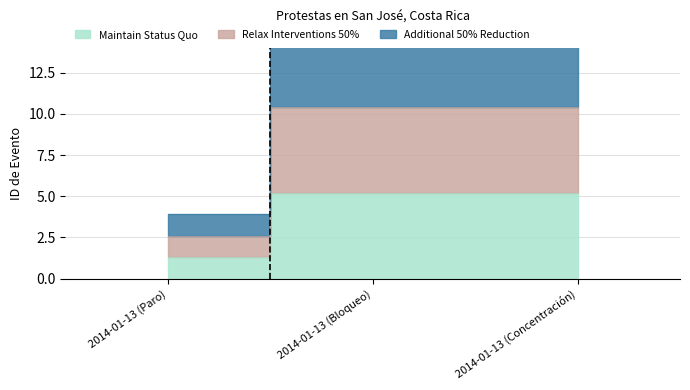

Which label corresponds to the smallest value in the chart?

2014-01-13 (Paro)